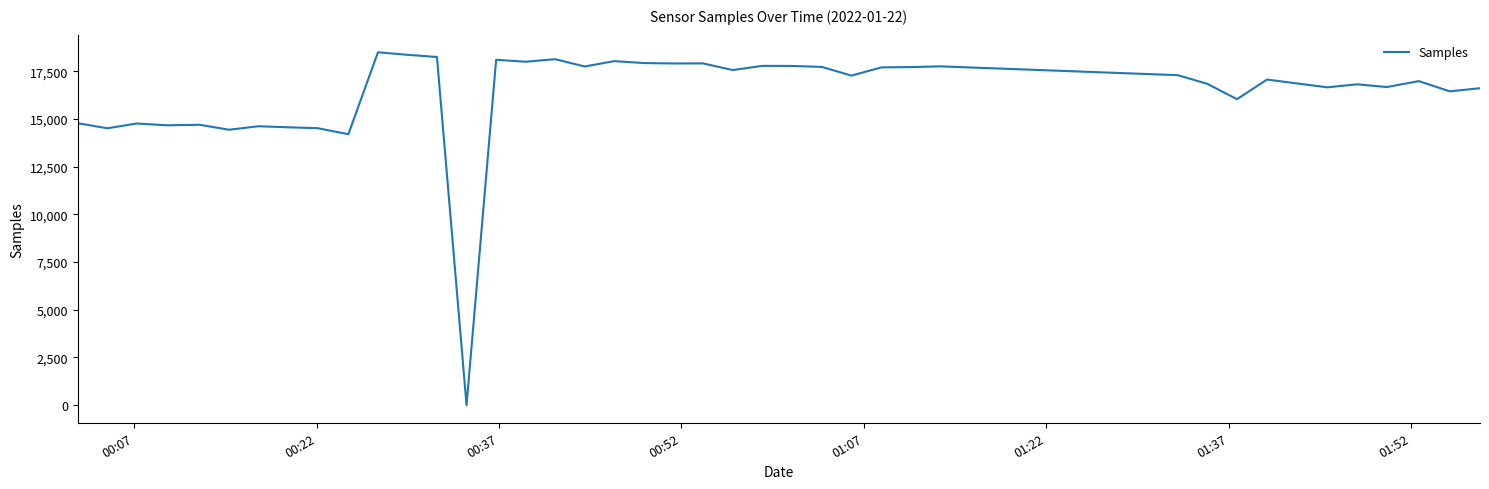

What is the difference between the maximum and minimum values?

18495